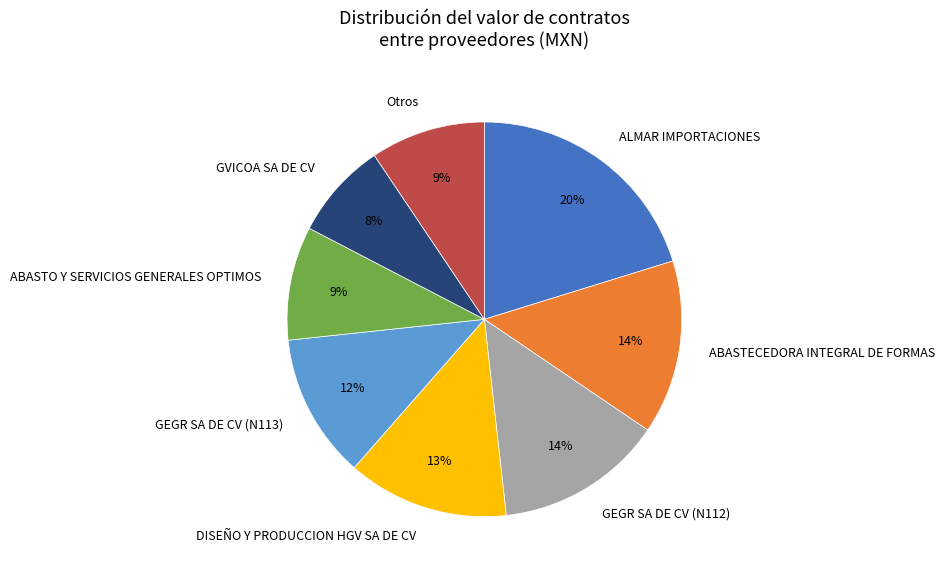

Is ALMAR IMPORTACIONES the majority of the pie?

No